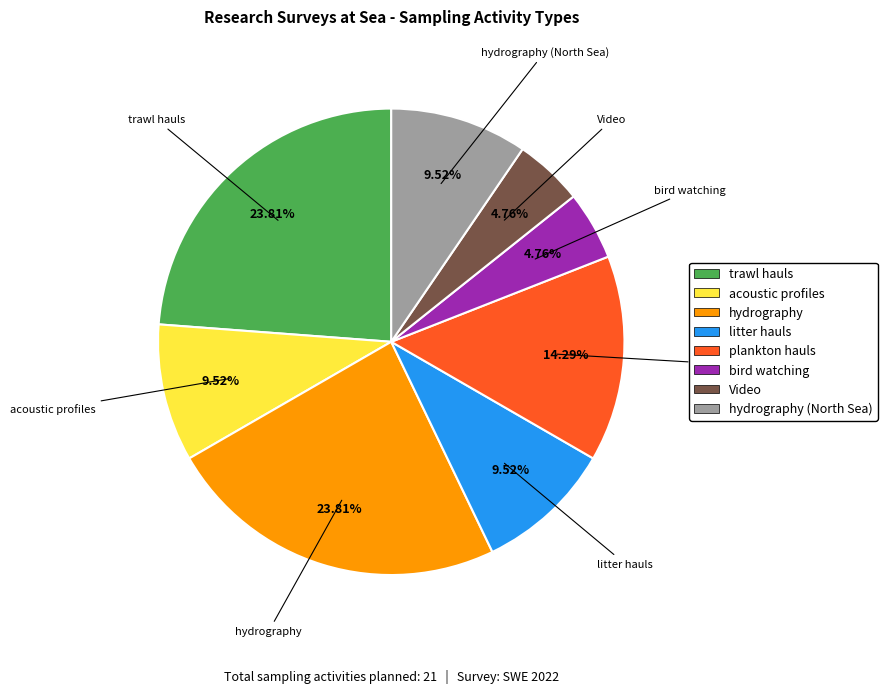

Is there any slice that represents more than half of the pie?

No